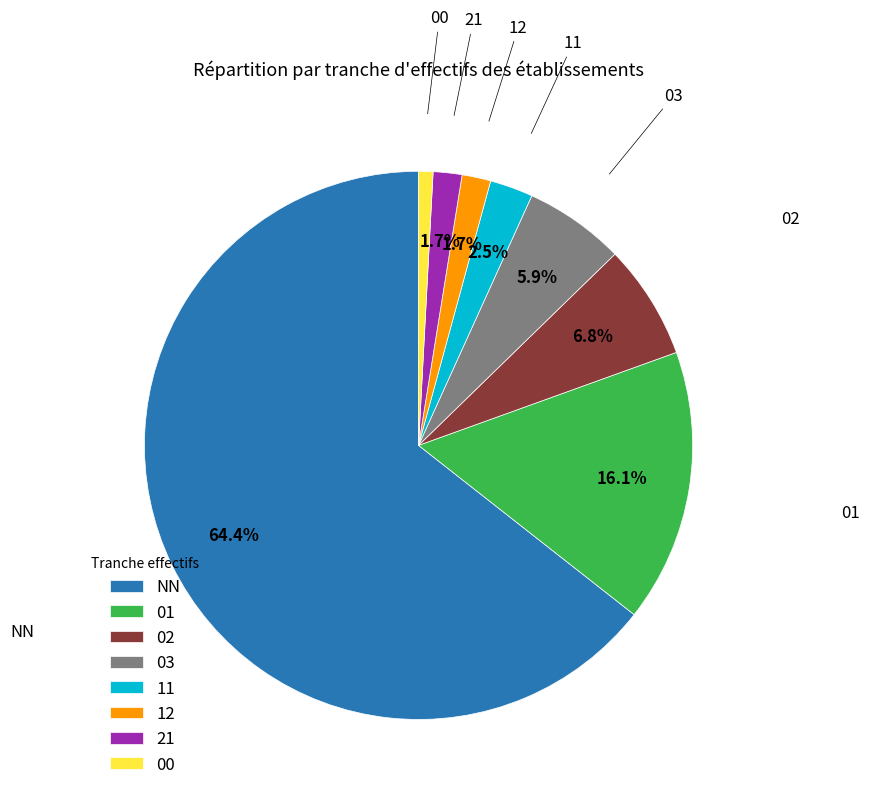

Count the number of slices in the pie.

8